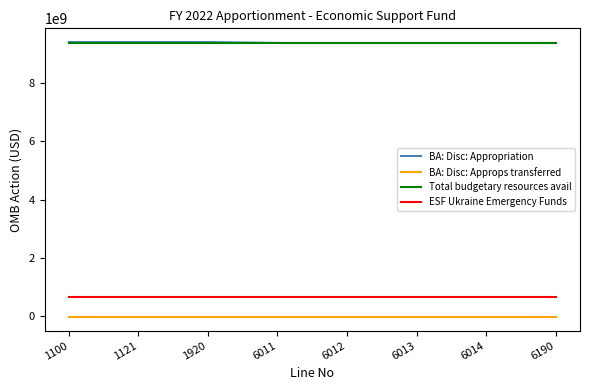

What is the greatest value displayed?

9413000000